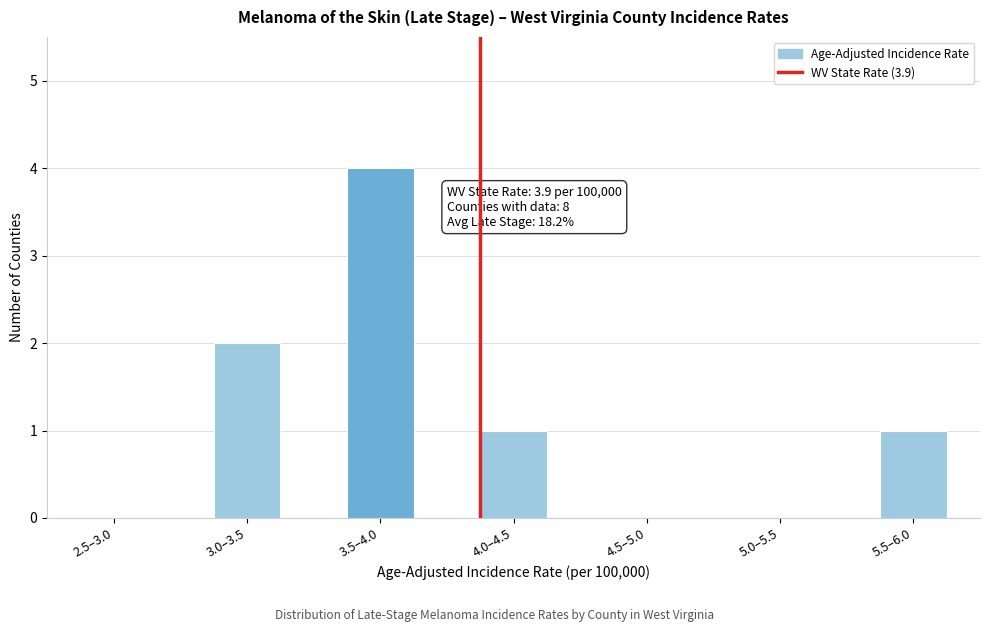

Reading left to right, what are all the values shown in this chart?

2.5–3.0=0	3.0–3.5=2	3.5–4.0=4	4.0–4.5=1	4.5–5.0=0	5.0–5.5=0	5.5–6.0=1